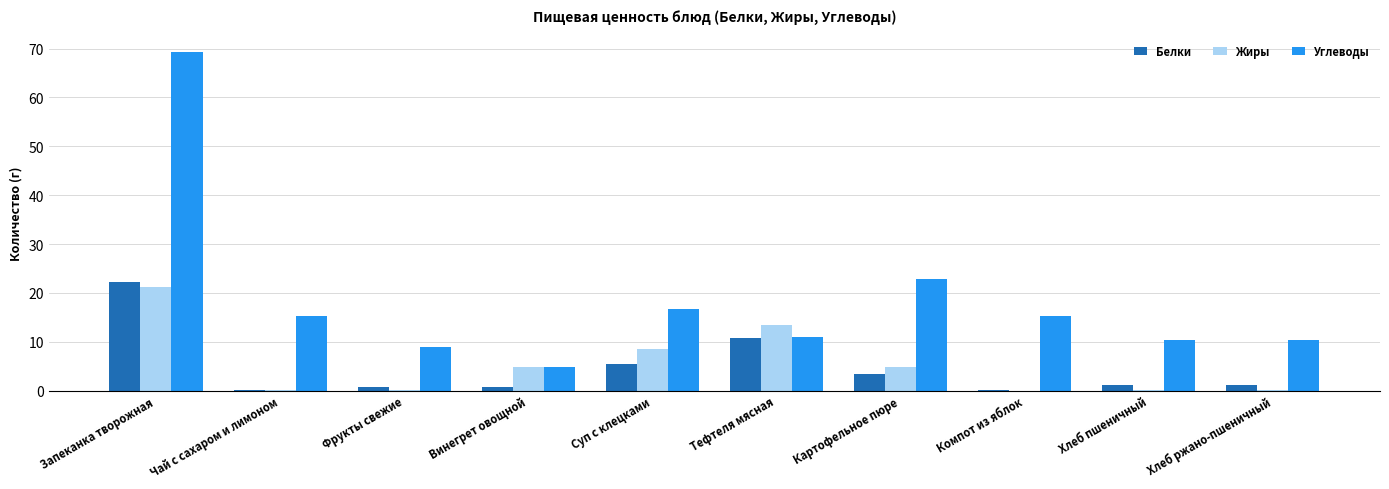

Count the number of data series in this chart.

3